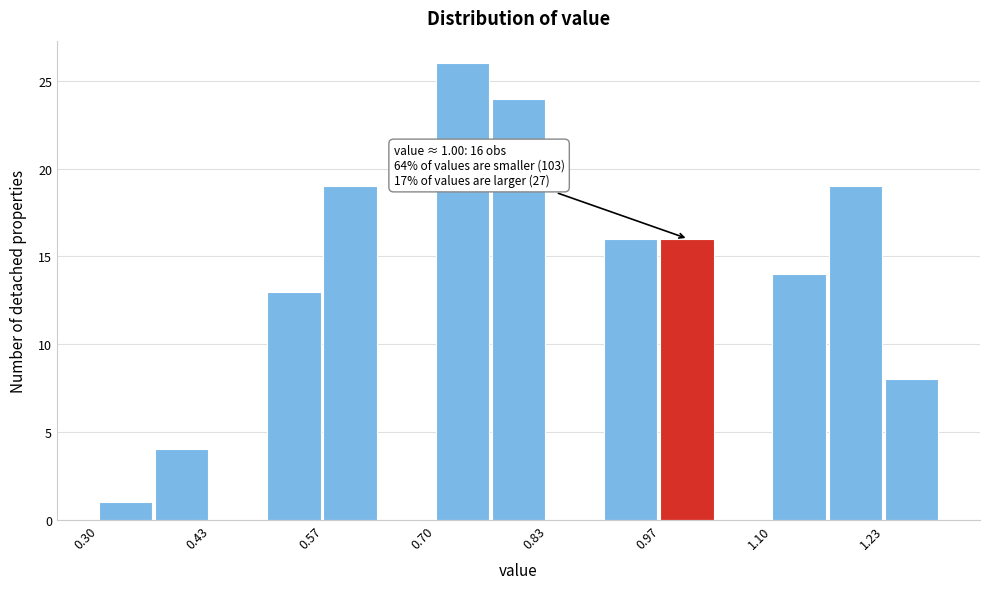

Around what value on the x-axis is the tallest bar? Give the approximate position of its centre, as read against the axis.

0.74